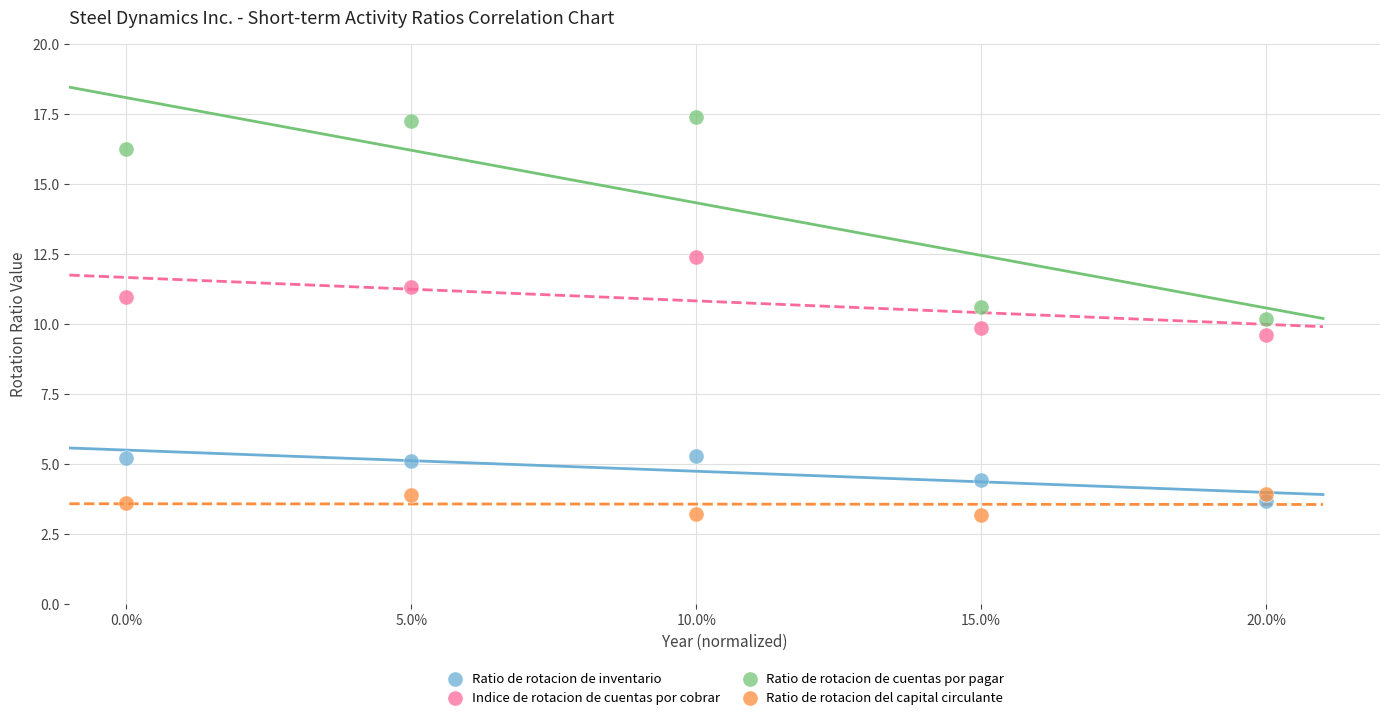

In the Ratio de rotacion de cuentas por pagar series, what Y value is closest to 13?

10.6